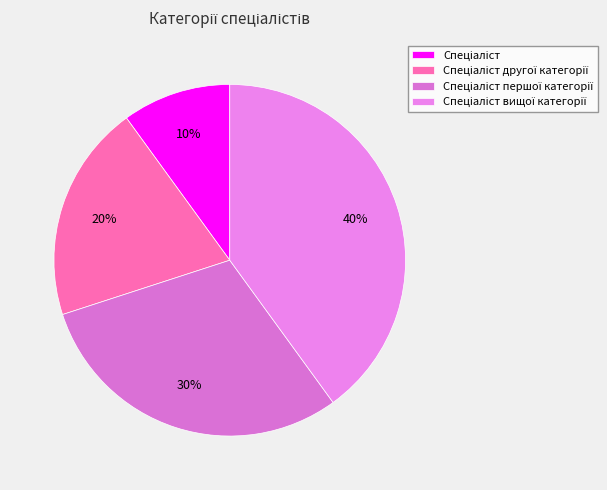

Is the sum of Спеціаліст and Спеціаліст вищої категорії greater than half?

No